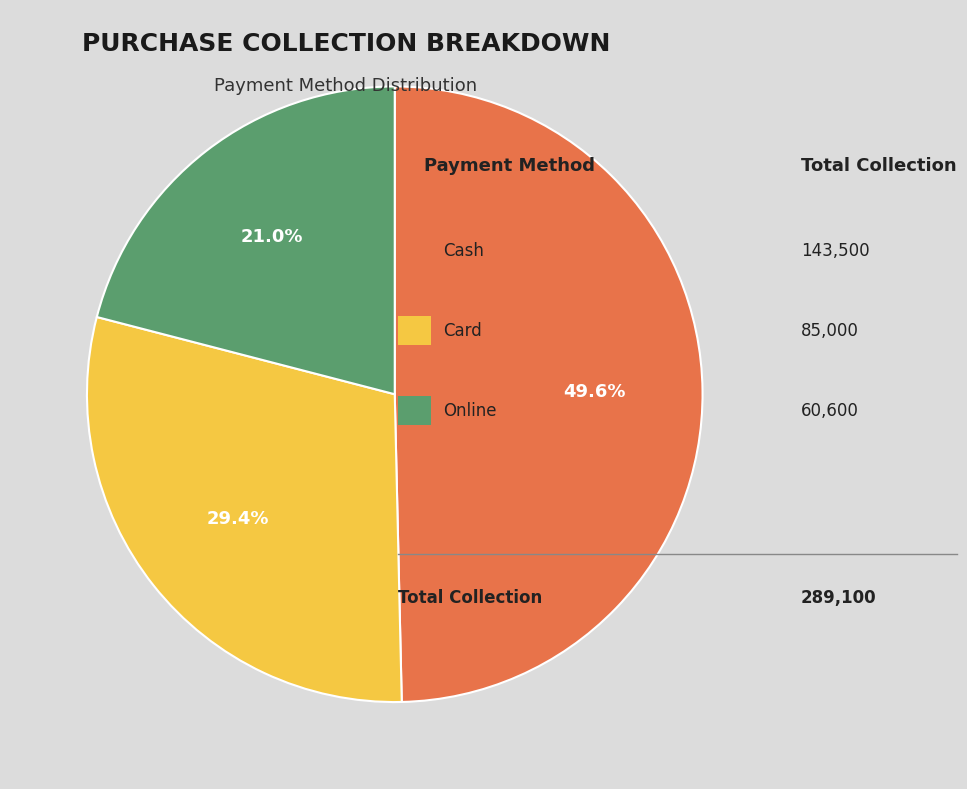

Does any single category account for the majority?

No